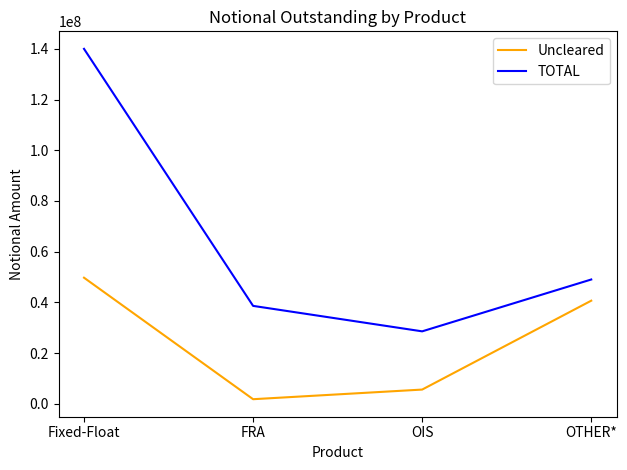

Count the number of data series in this chart.

2